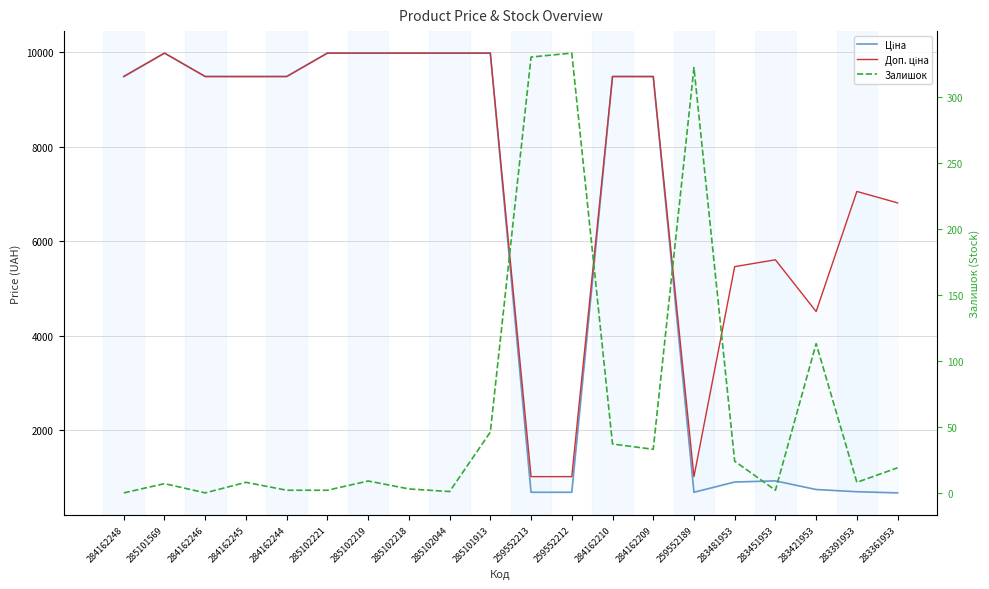

Reading left to right, extract all data points from this chart.

Ціна: 284162248=9480.1	285101569=9975.0	284162246=9480.1	284162245=9480.1	284162244=9480.1	285102221=9975.0	285102219=9975.0	285102218=9975.0	285102044=9975.0	285101913=9975.0	259552213=693.7	259552212=693.7	284162210=9480.1	284162209=9480.1	259552189=693.7	283481953=910.4	283451953=934.5	283421953=752.2	283391953=705.1	283361953=681.0
Доп. ціна: 284162248=9480.1	285101569=9975.0	284162246=9480.1	284162245=9480.1	284162244=9480.1	285102221=9975.0	285102219=9975.0	285102218=9975.0	285102044=9975.0	285101913=9975.0	259552213=1024.6	259552212=1024.6	284162210=9480.1	284162209=9480.1	259552189=1024.6	283481953=5462.3	283451953=5607.2	283421953=4513.3	283391953=7051.3	283361953=6809.8
Залишок: 284162248=0.0	285101569=7.0	284162246=0.0	284162245=8.0	284162244=2.0	285102221=2.0	285102219=9.0	285102218=3.0	285102044=1.0	285101913=46.0	259552213=330.0	259552212=333.0	284162210=37.0	284162209=33.0	259552189=322.0	283481953=24.0	283451953=2.0	283421953=113.0	283391953=8.0	283361953=19.0